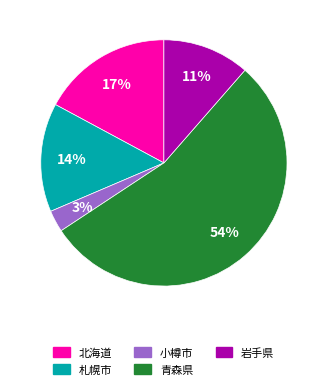

To the nearest percent, what is the average slice percentage?

20%